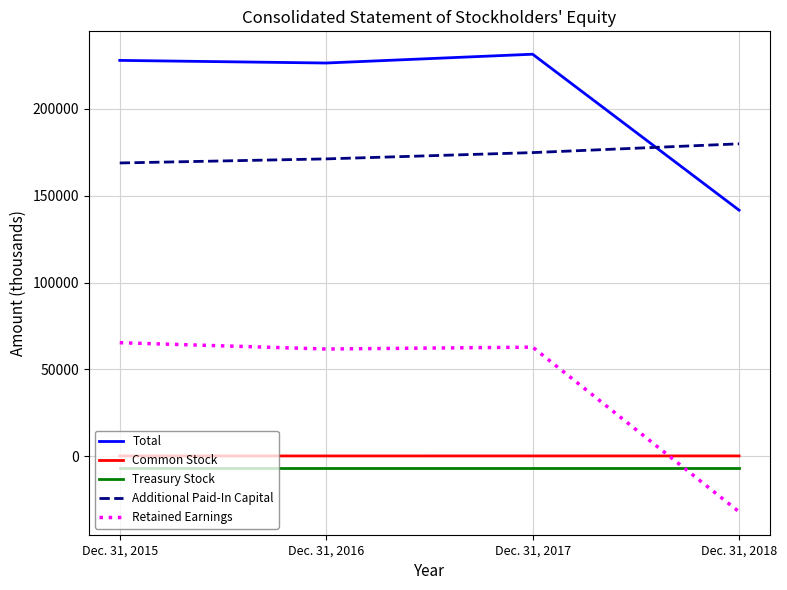

The value of Treasury Stock at Dec. 31, 2018 is -6540. True or false?

True